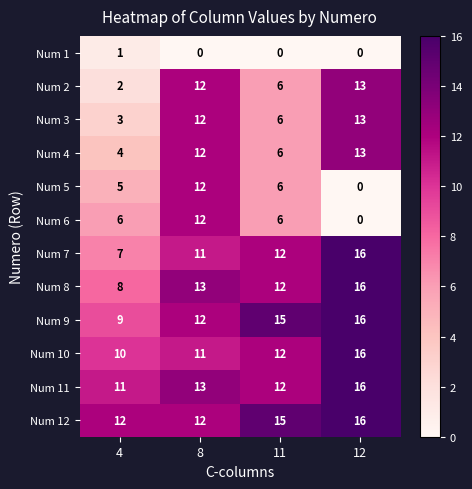

Count the number of data series in this chart.

12